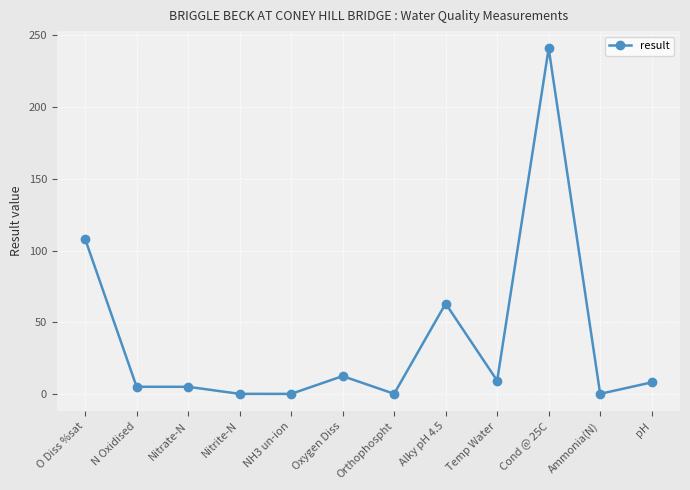

True or false: the data has more than 2 interior local peaks.

True